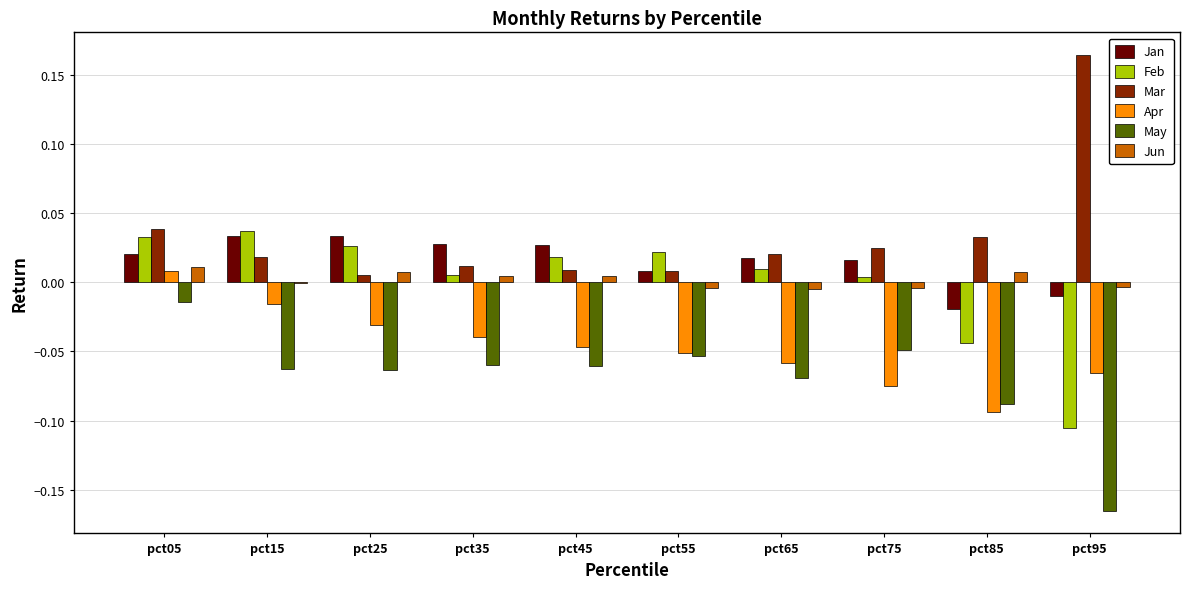

How many categories are shown in the chart?

10